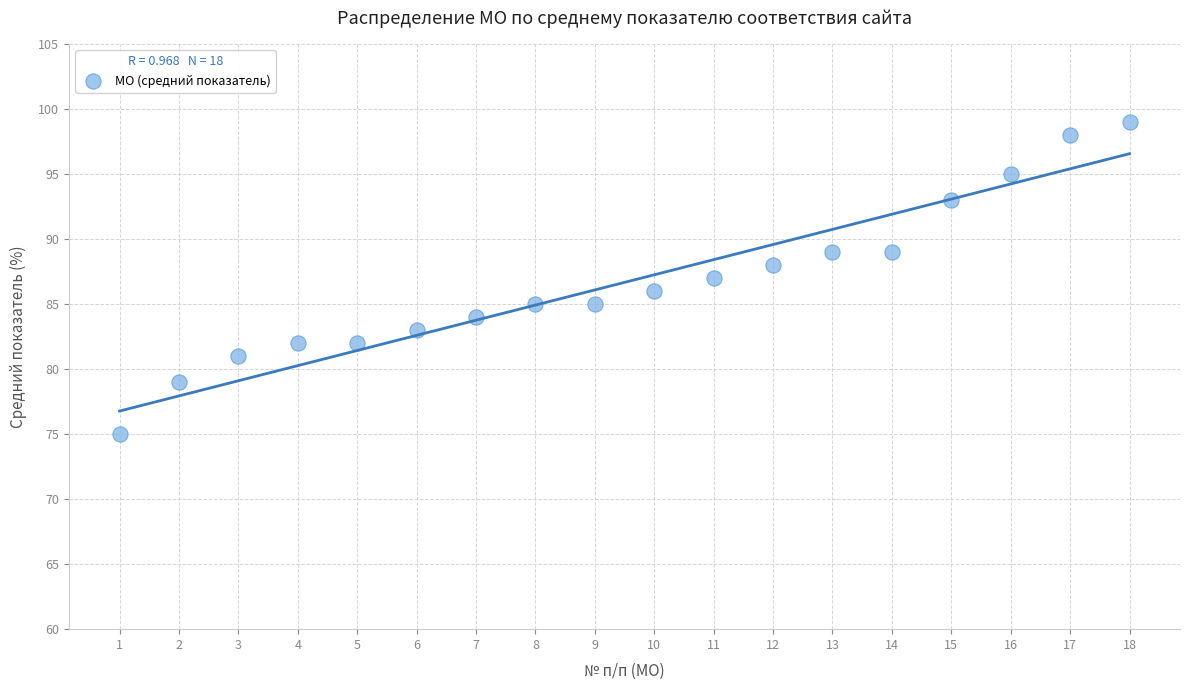

What is the range of X values (max minus min)?

17